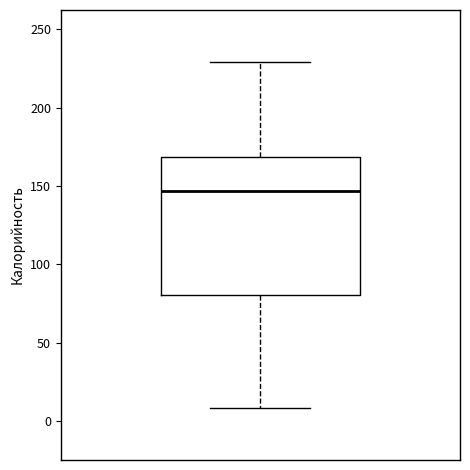

Transcribe this box plot: give where the median line is, the range the box spans, and where the two whiskers end, as read against the y-axis. The values are not printed on the chart, so give them approximately, as read against the axis.

median 145, box 80 to 170, whiskers 10 to 230